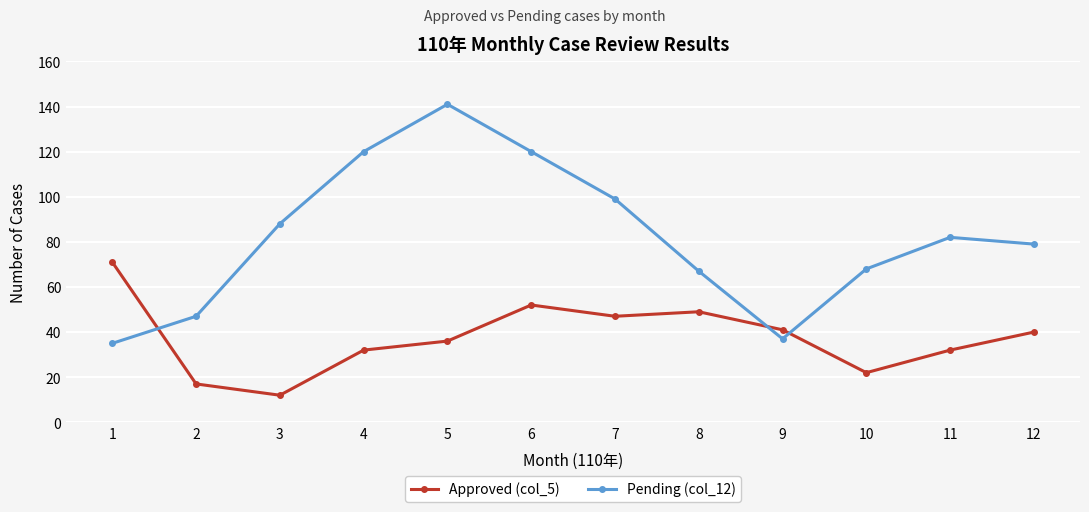

The Approved (col_5) series shows 17 at 8. True or false?

False